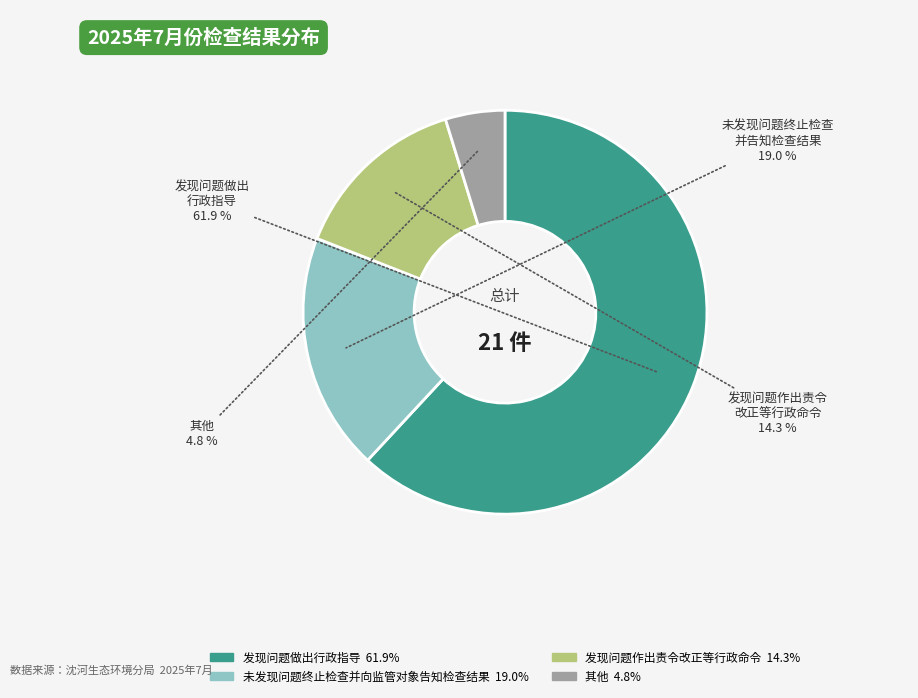

Which slice is the largest?

发现问题做出行政指导